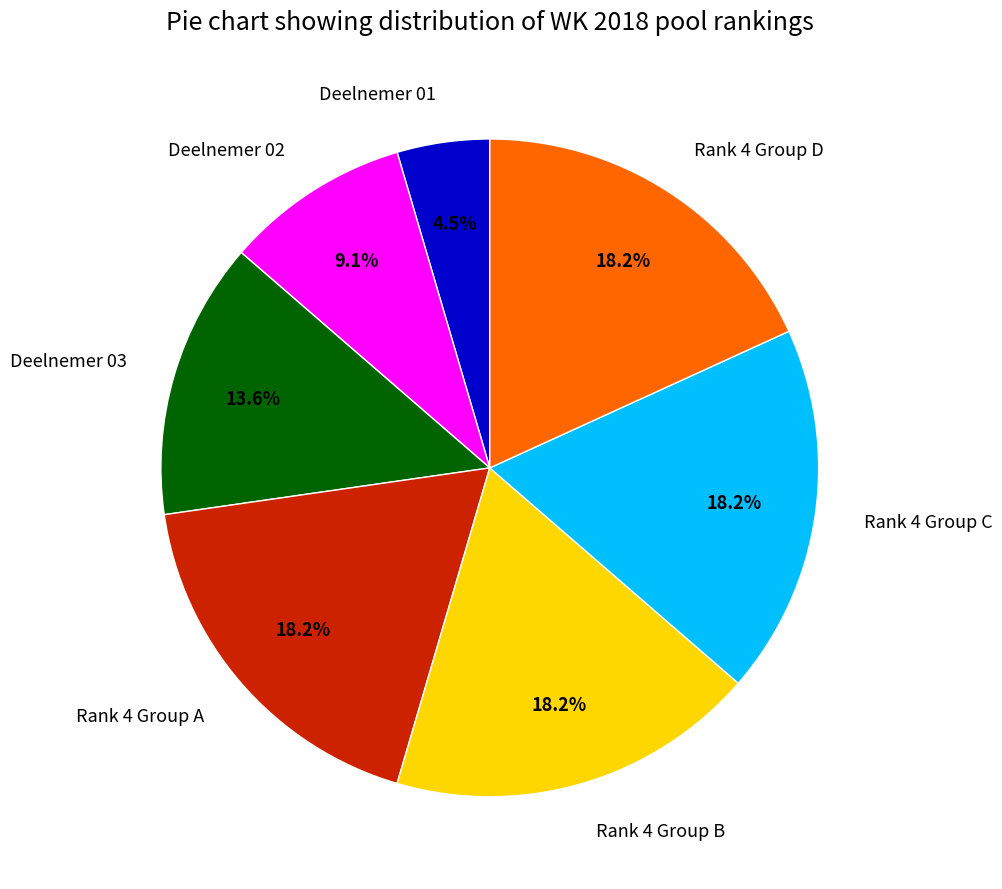

To the nearest percent, what is the difference between the Deelnemer 03 and Deelnemer 01 slice percentages?

9%